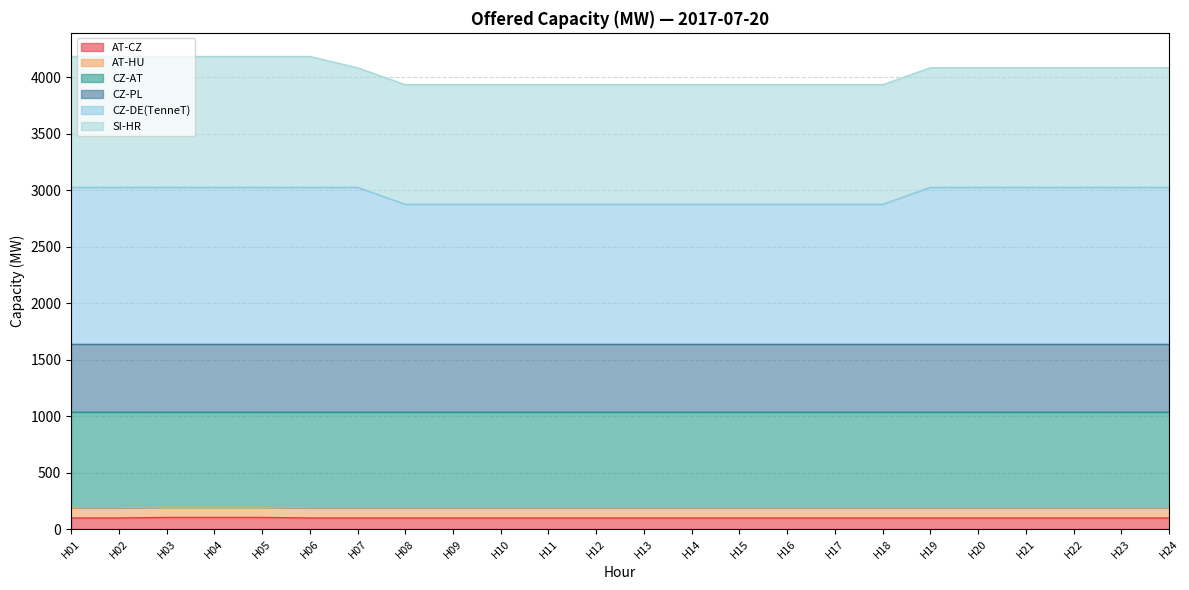

What is the maximum value for AT-CZ?

103